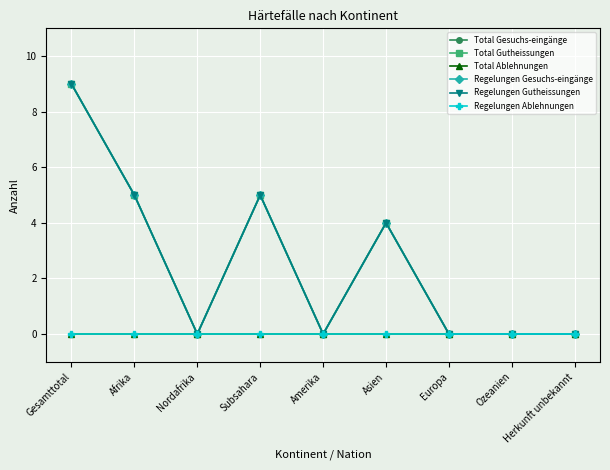

Is it true that Regelungen Gutheissungen equals -4 at Ozeanien?

False